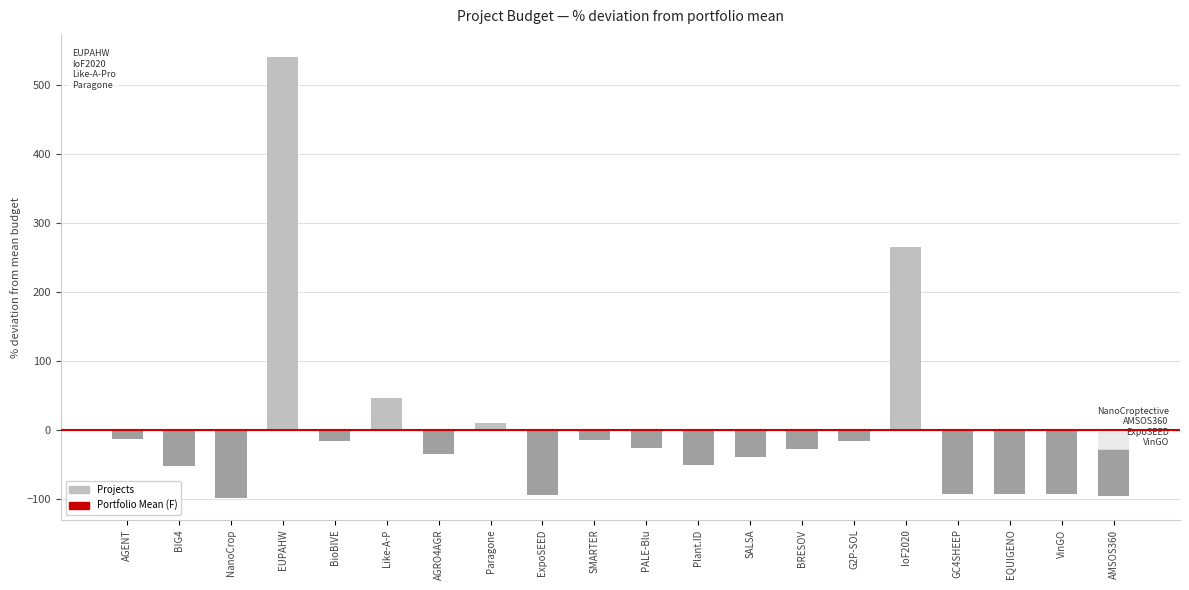

How many distinct data groups are displayed?

1